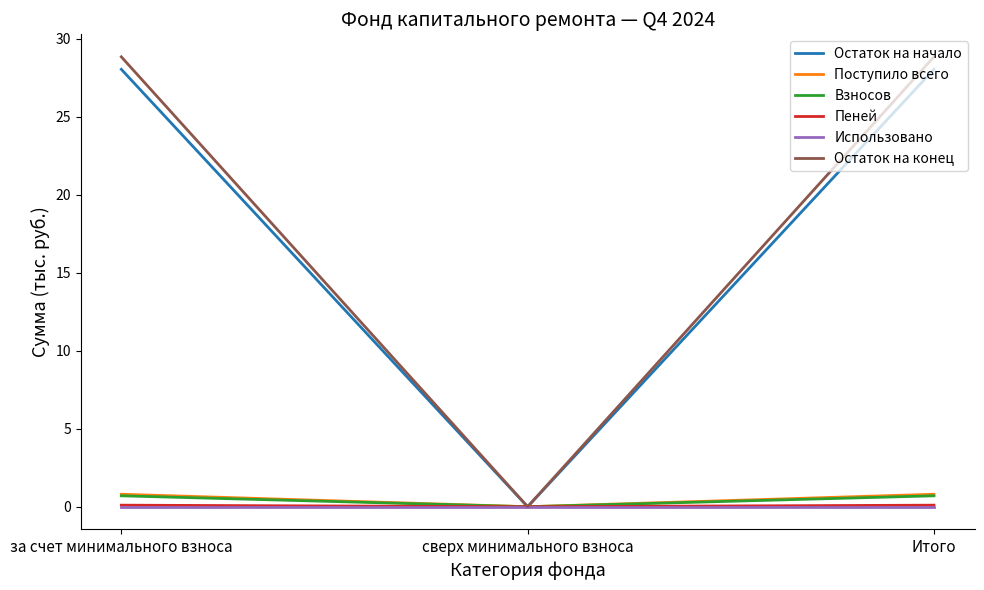

What is the sum of the Взносов values at Итого and за счет минимального взноса?

1.4